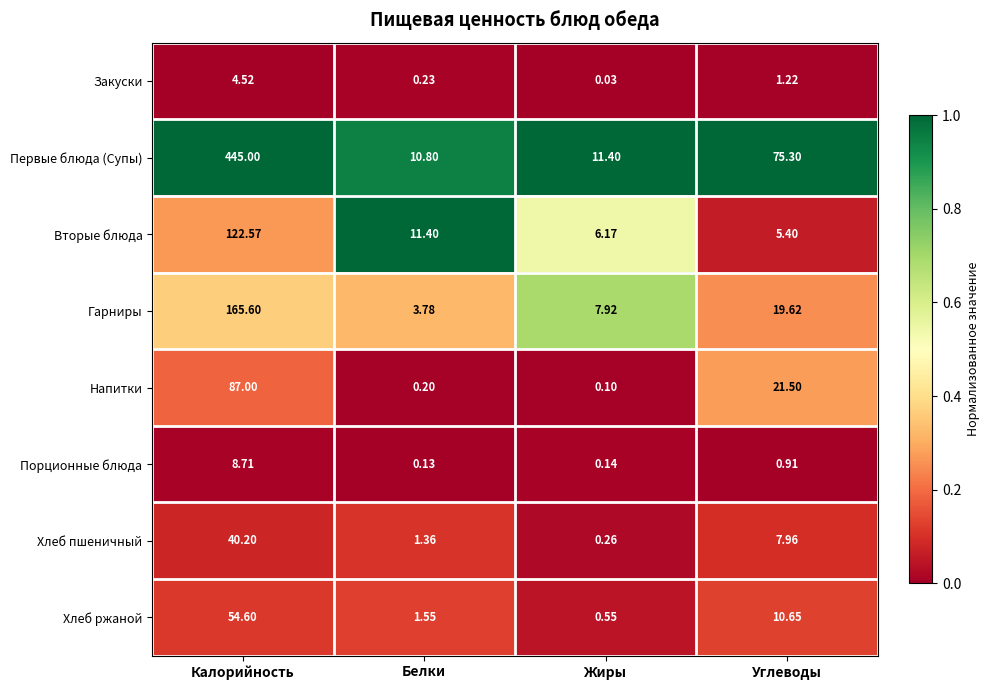

Which series changed the most between Калорийность and Жиры?

Первые блюда (Супы)